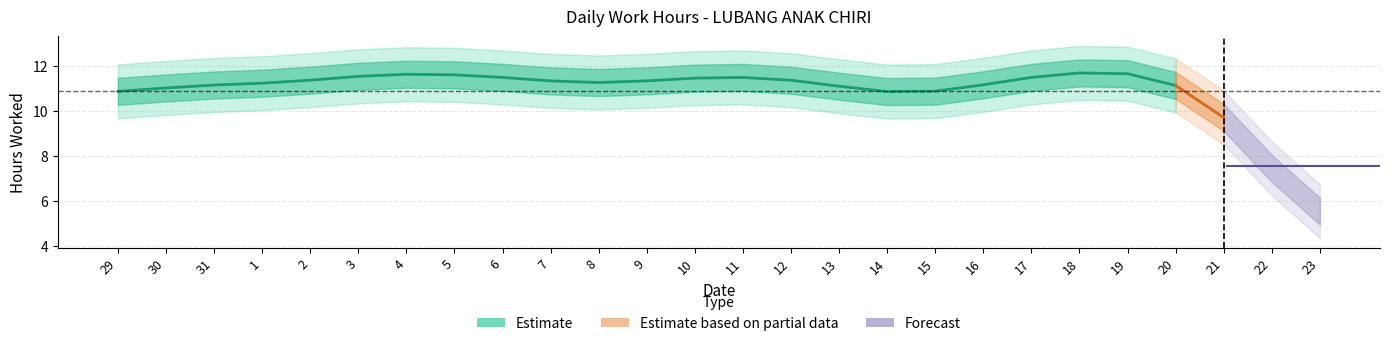

What is the greatest value displayed?

11.9